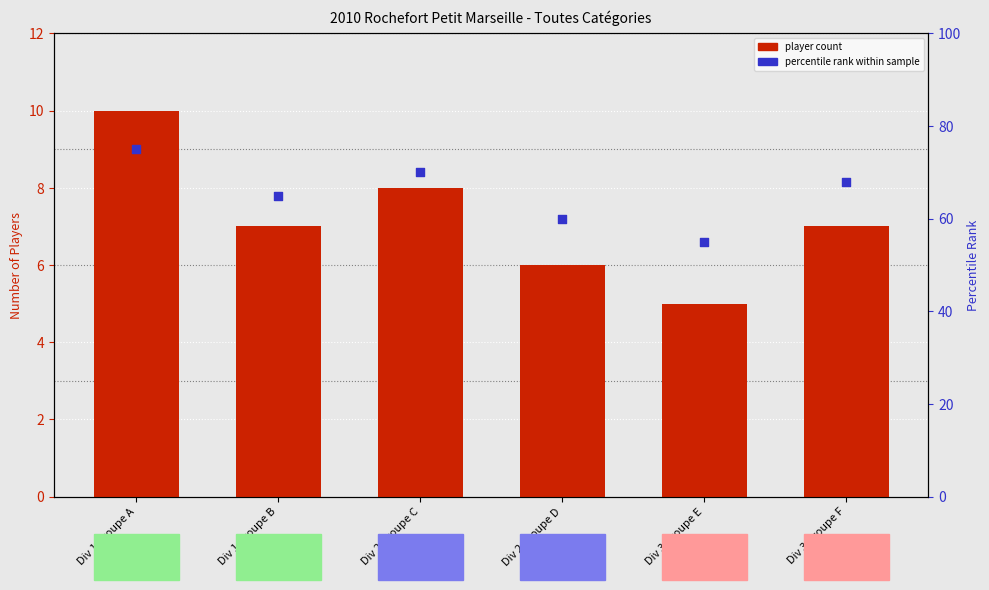

Which series reaches the minimum Y coordinate?

player count